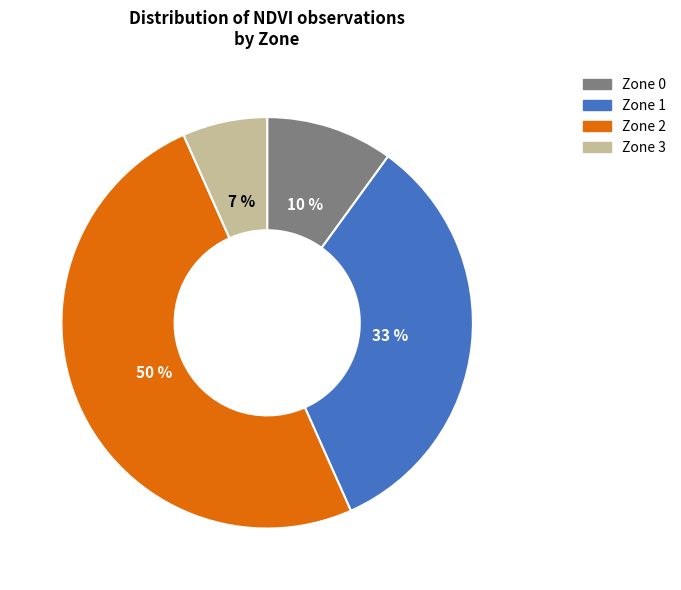

What is the ratio of the value at Zone 3 to the value at Zone 1?

0.2